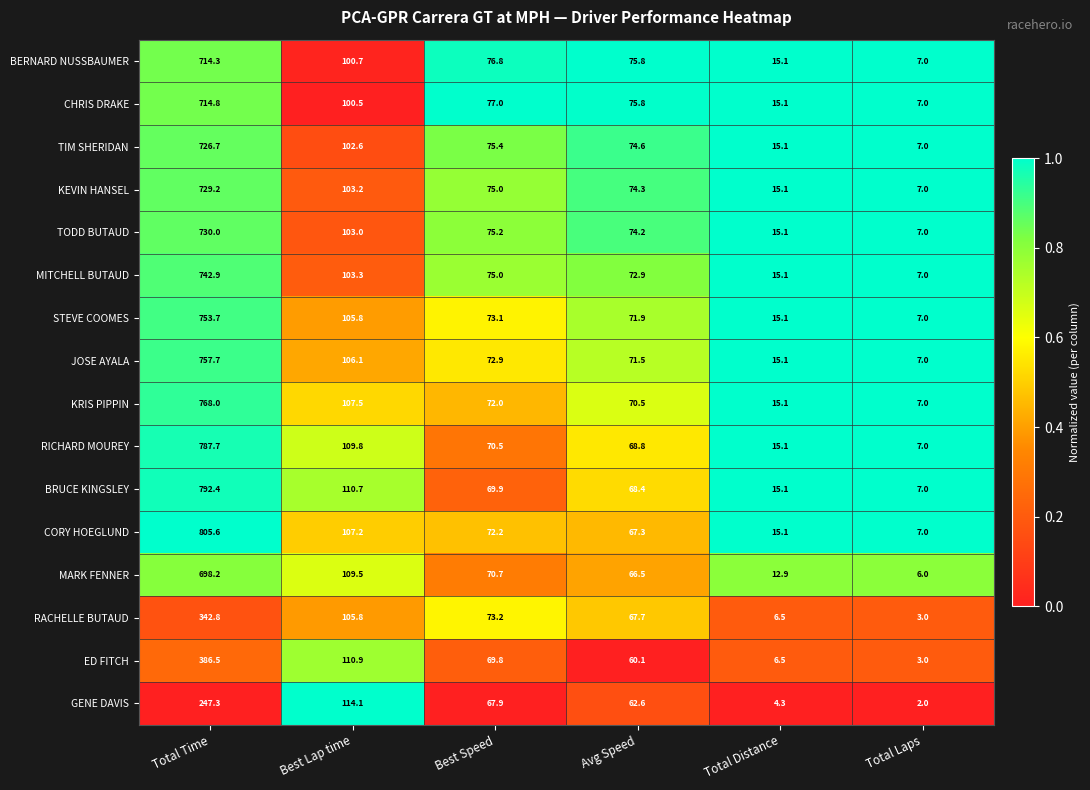

The value of KRIS PIPPIN at Best Lap time is 107.5. True or false?

True